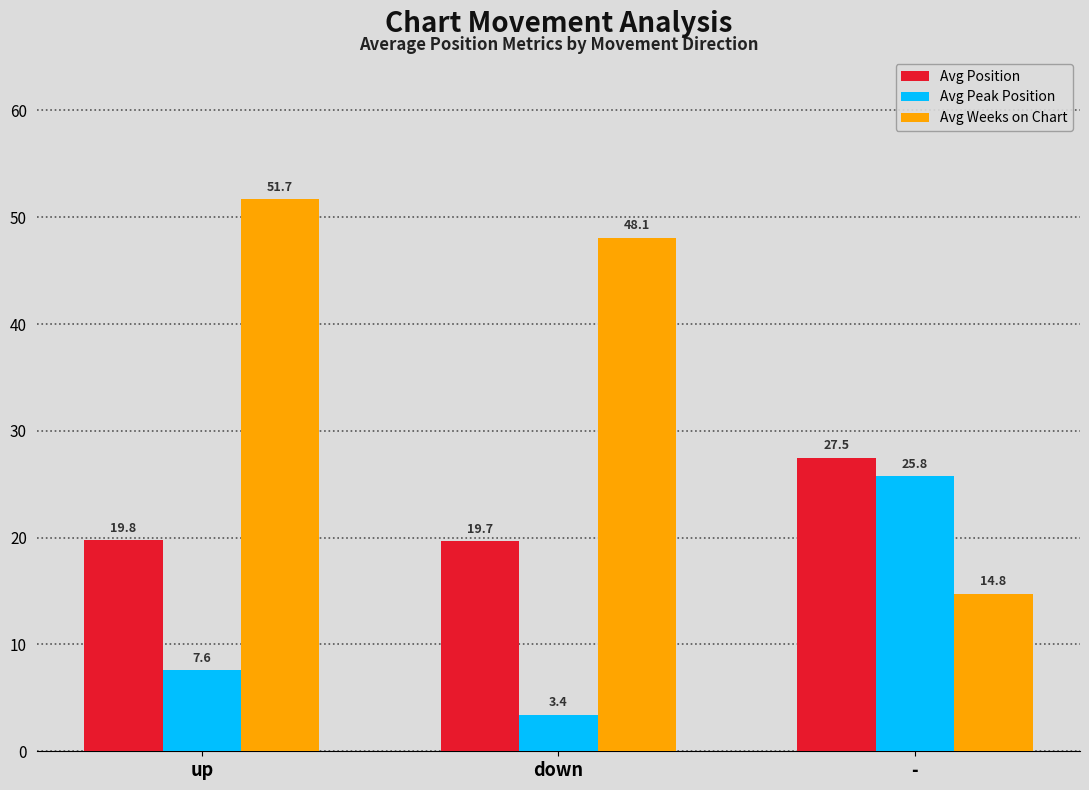

Which series has the largest total across all categories?

Avg Weeks on Chart